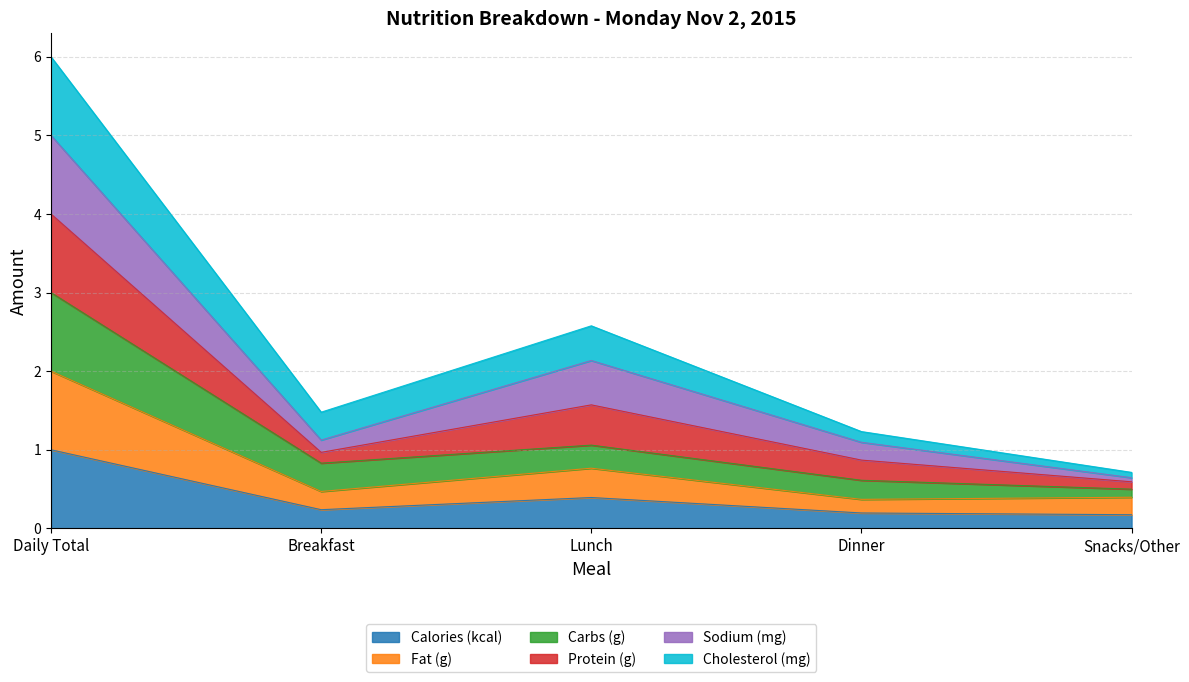

At which category does the chart reach its peak across all series?

Daily Total